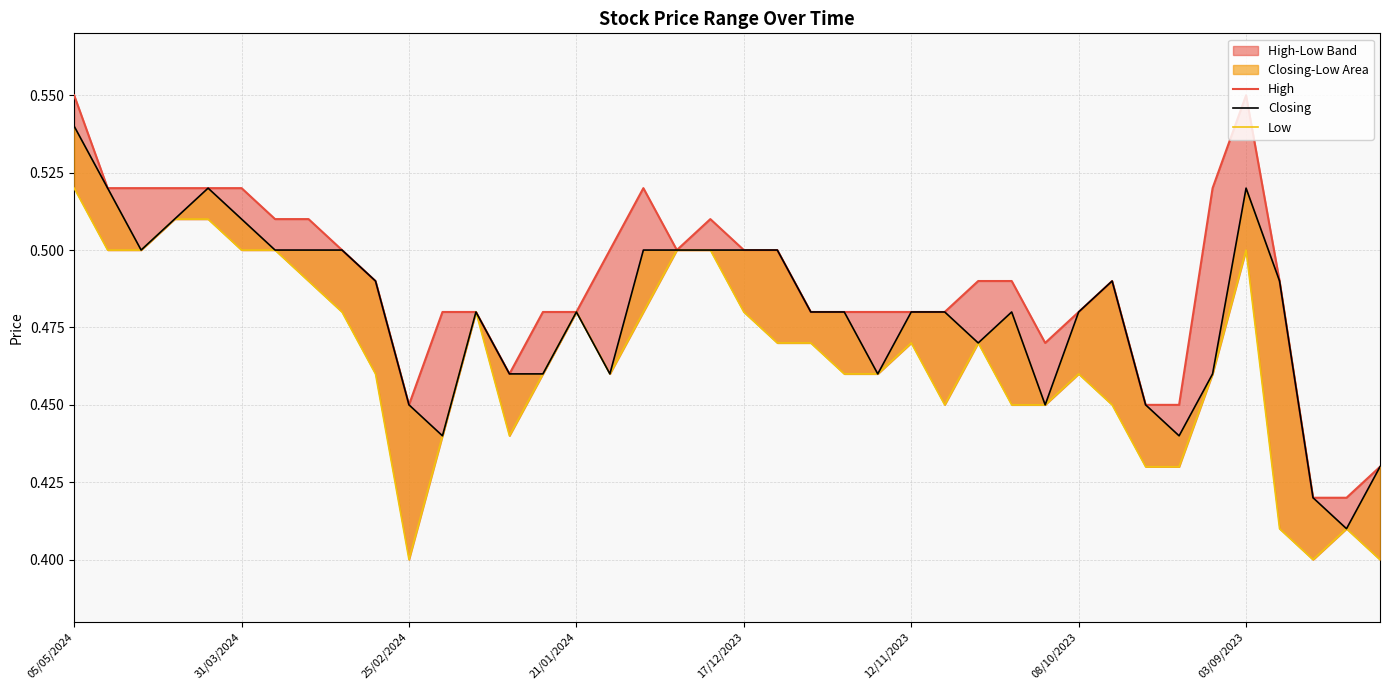

What is the sum of the Closing values at 29 and 25?

0.9